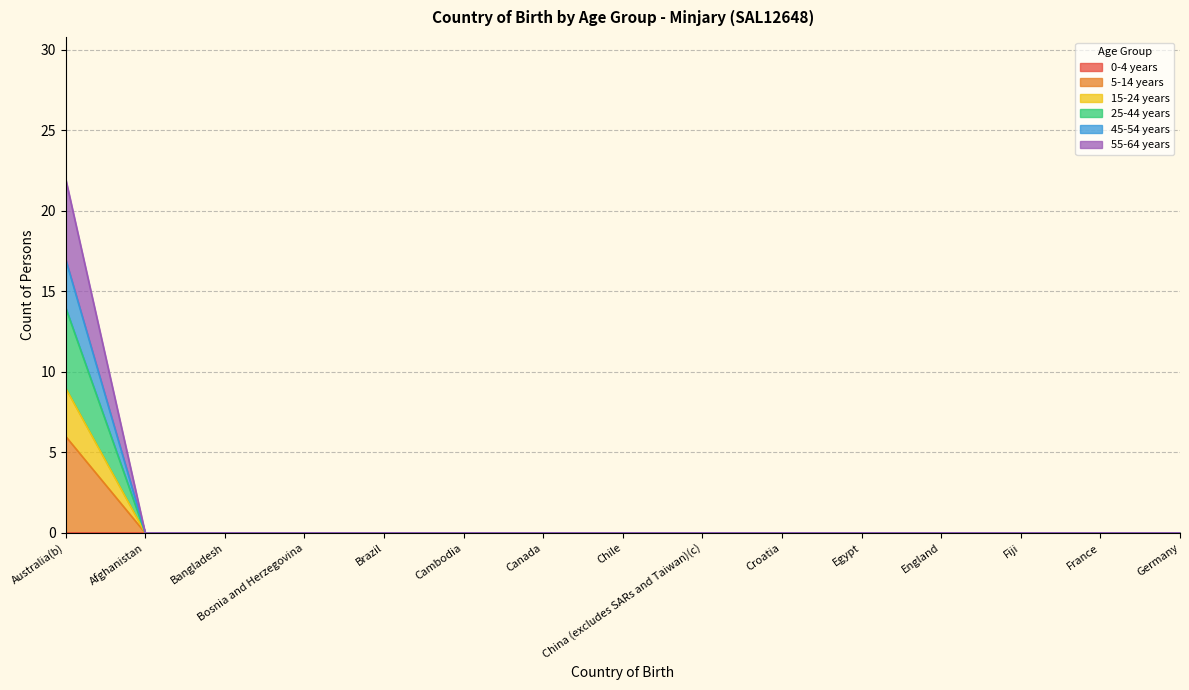

What is the label of the 13th point from the right?

Bangladesh